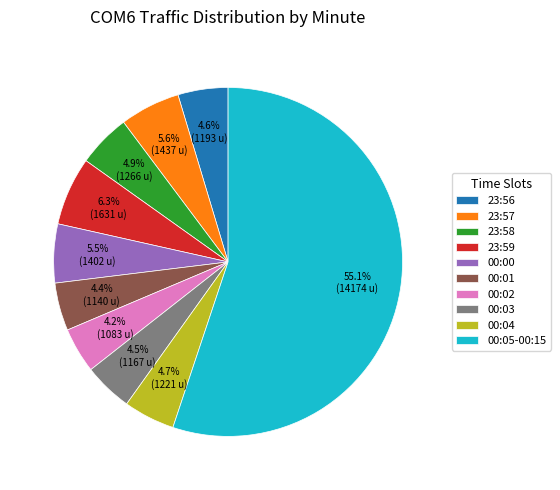

Between 00:05-00:15 and 00:02, which is larger?

00:05-00:15